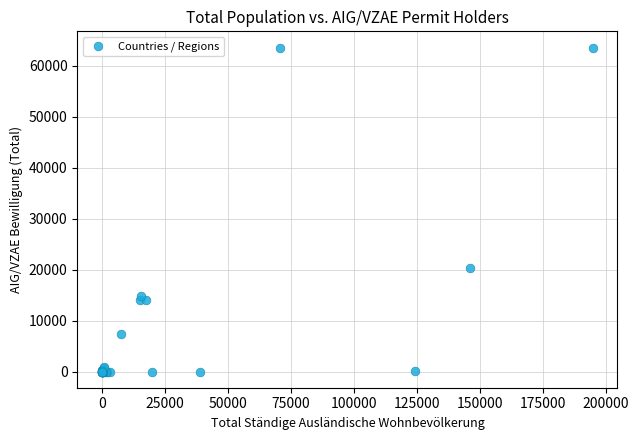

What Y value in the scatter plot is closest to 31789?

20324